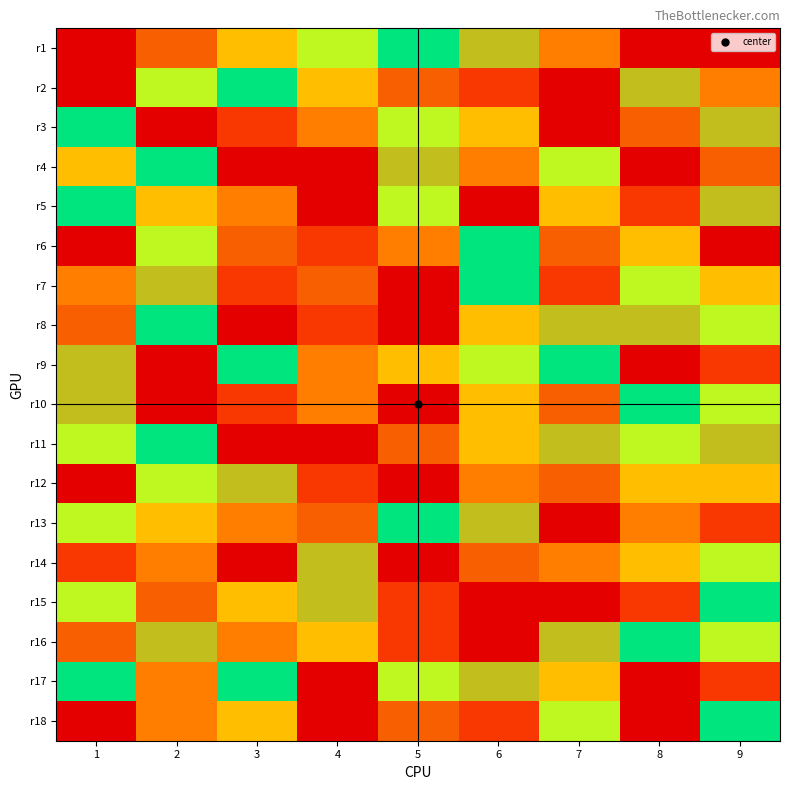

Which series has the largest total across all categories?

r7